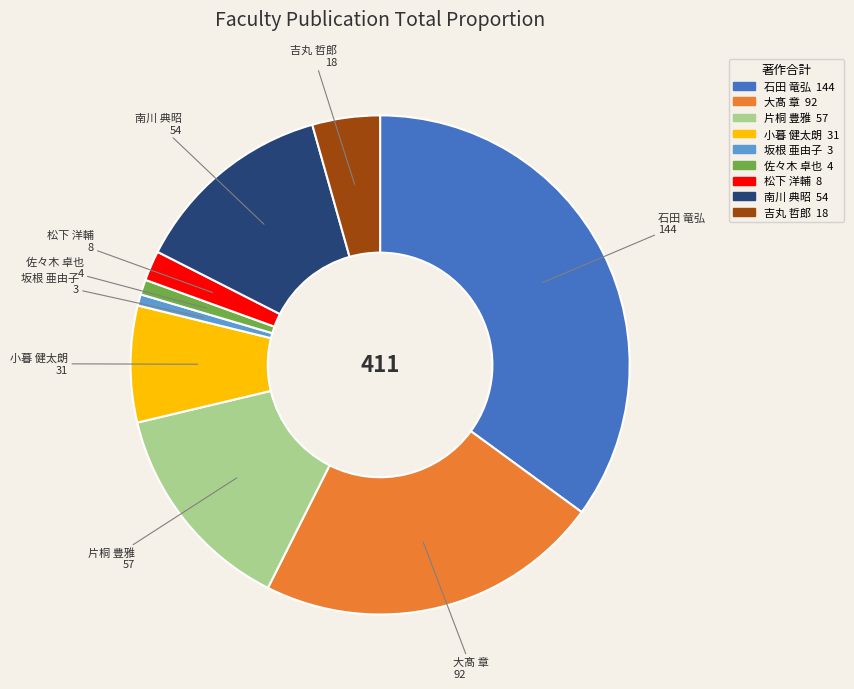

Which has a higher value, 南川 典昭 or 坂根 亜由子?

南川 典昭